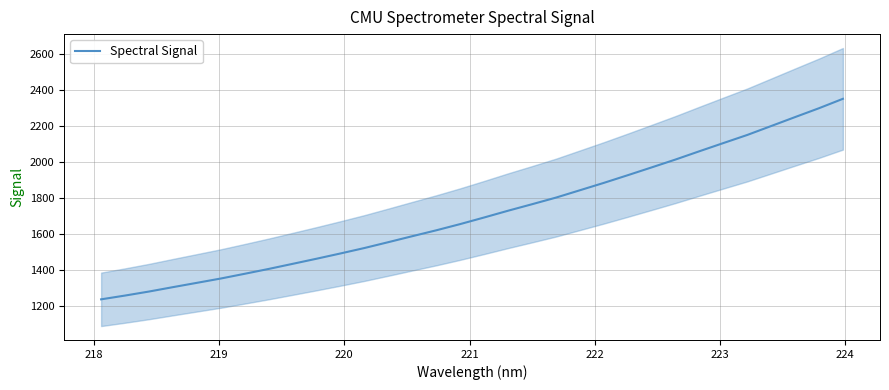

What is the lowest value of the Spectral Signal series?

1238.5